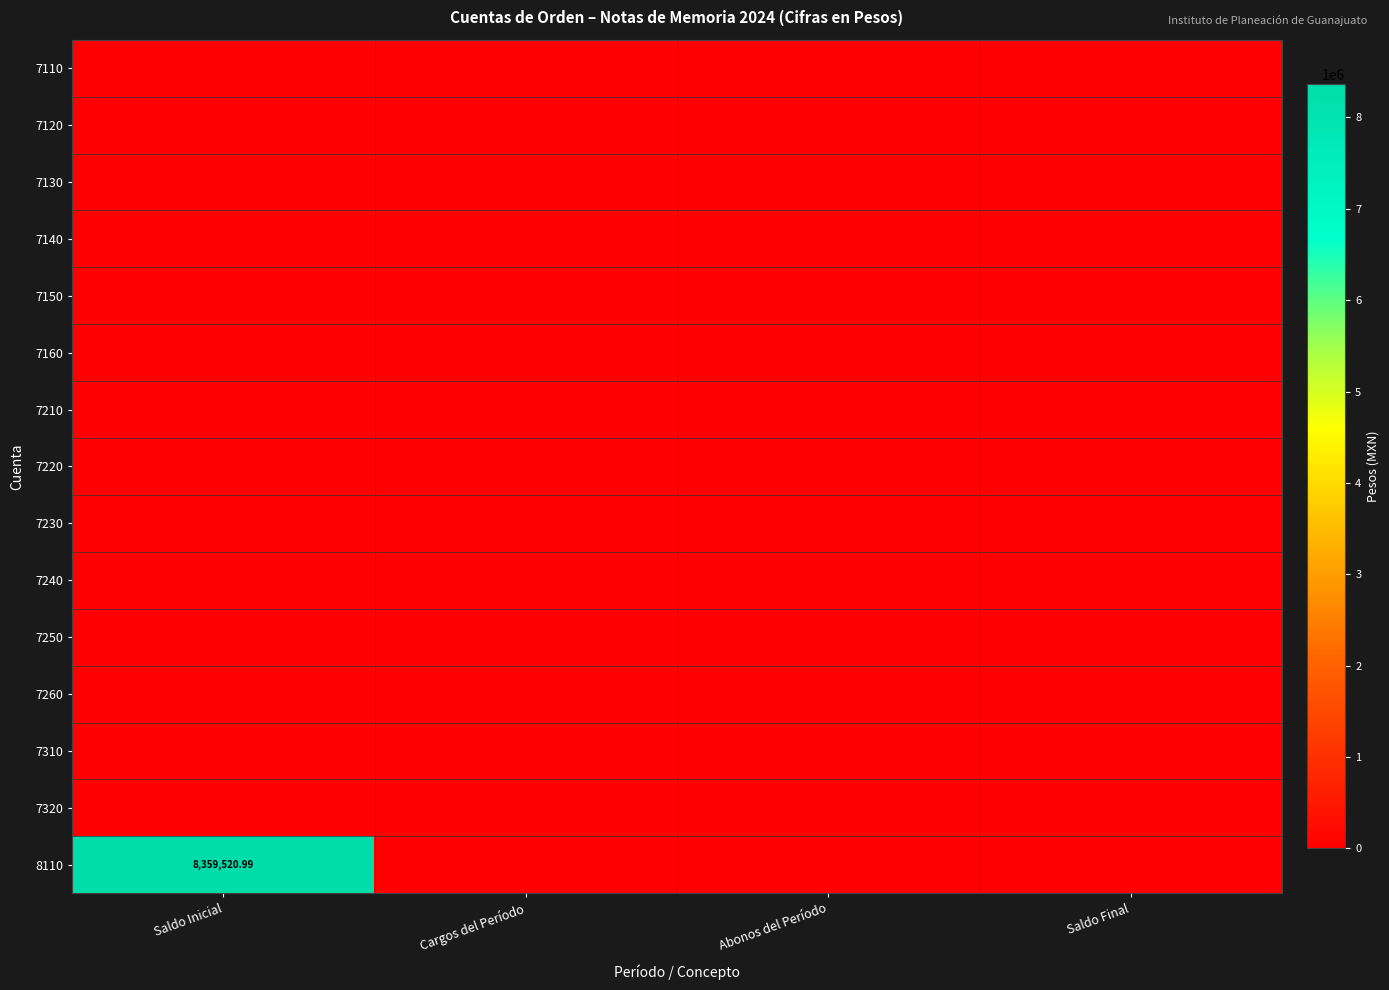

Is it true that row_7 equals 0.0 at Abonos del Período?

True